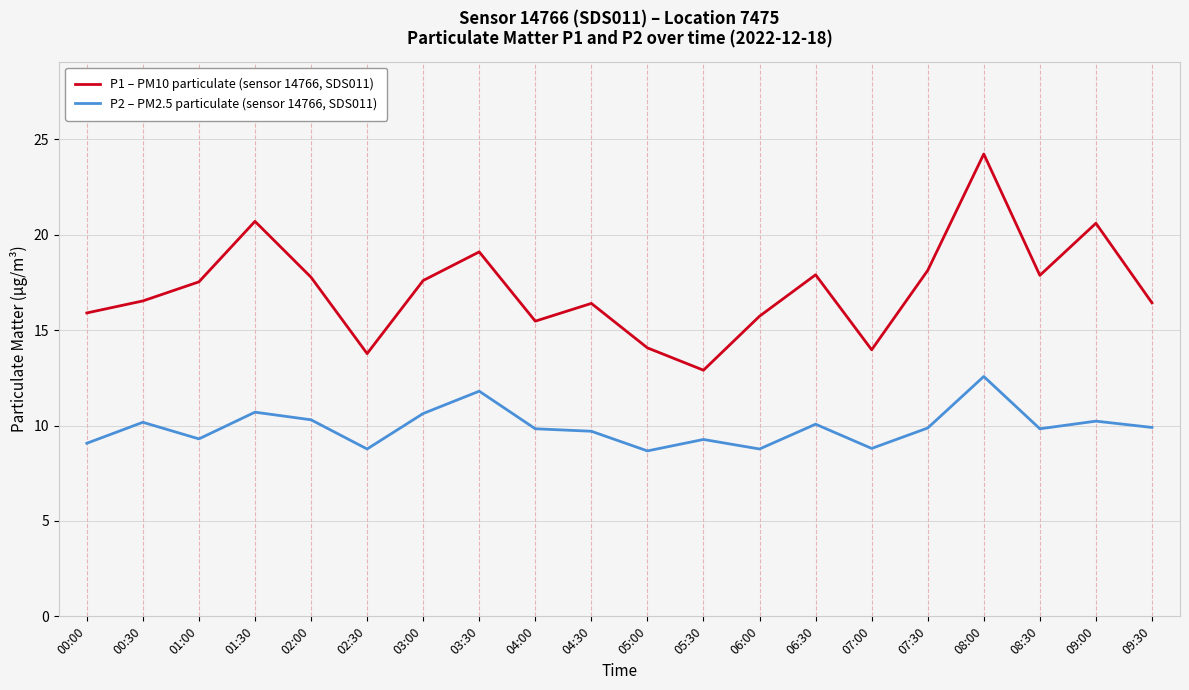

How many lines are shown in the chart?

2